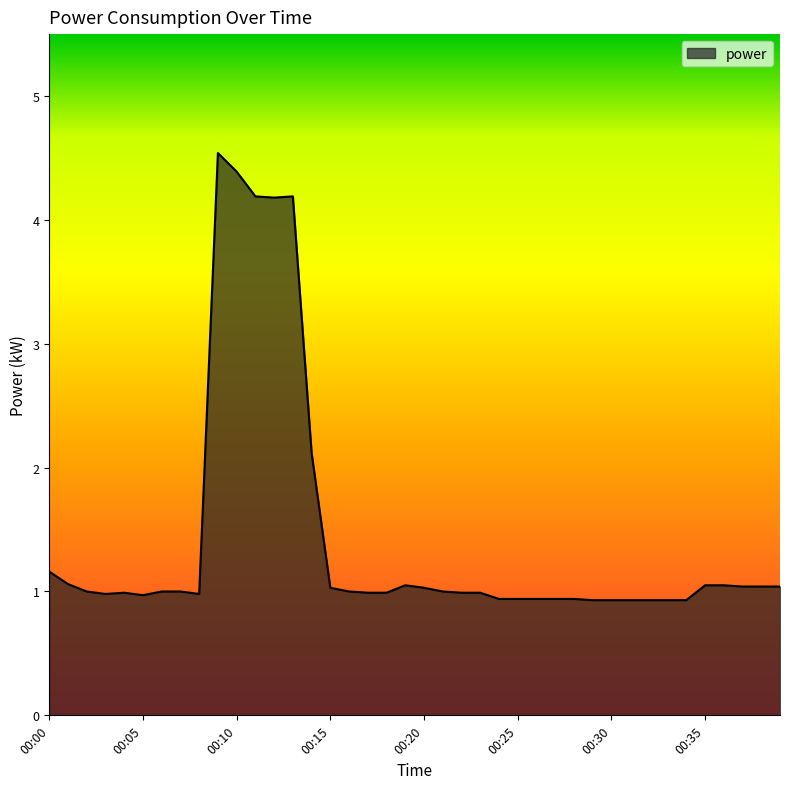

What is the greatest value displayed?

4.5